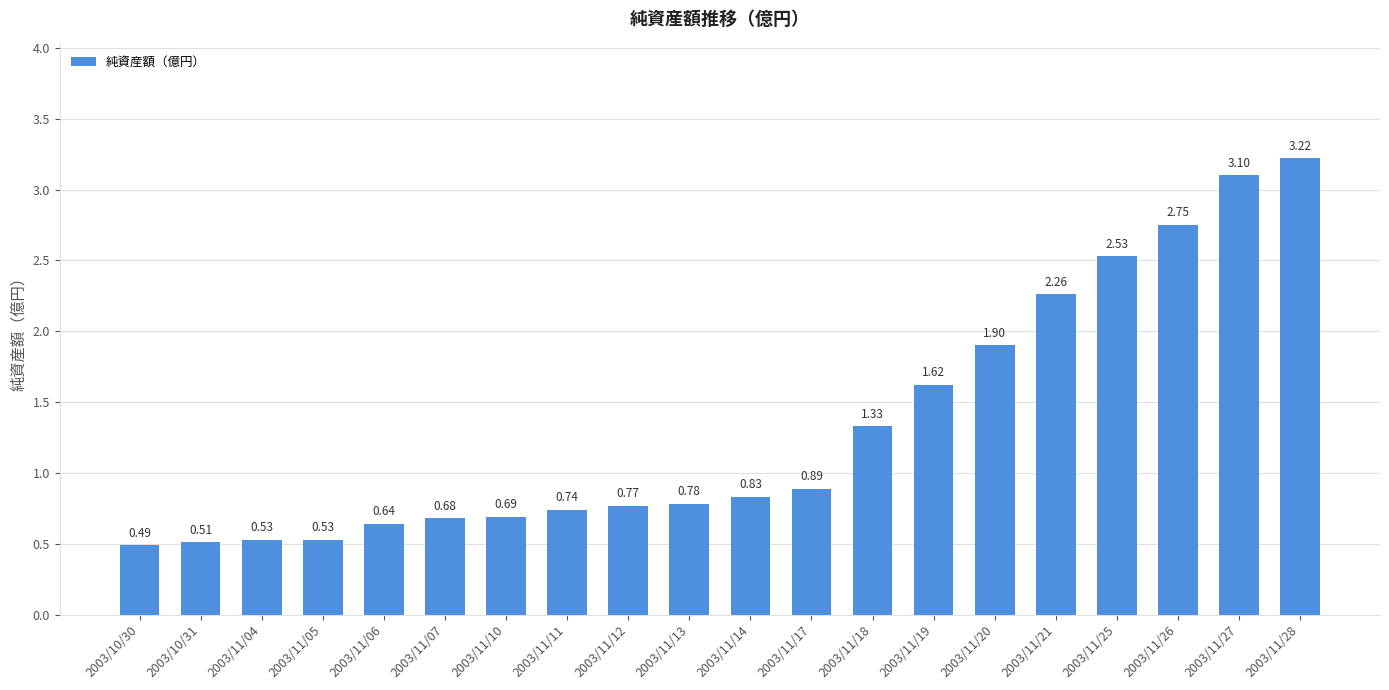

How many bars are there in total?

20